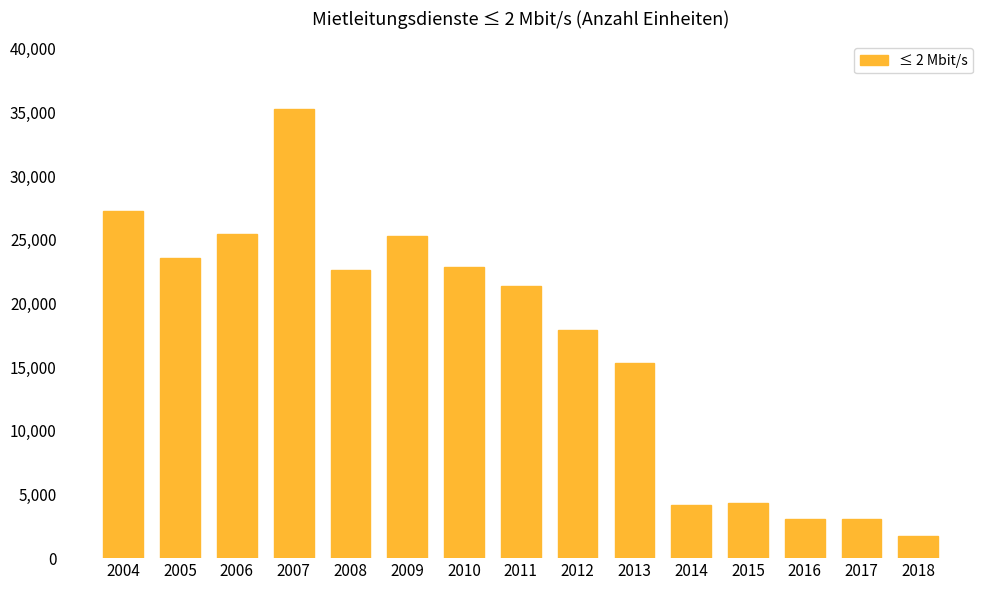

What is the change in value from 2006 to 2015?

-21109